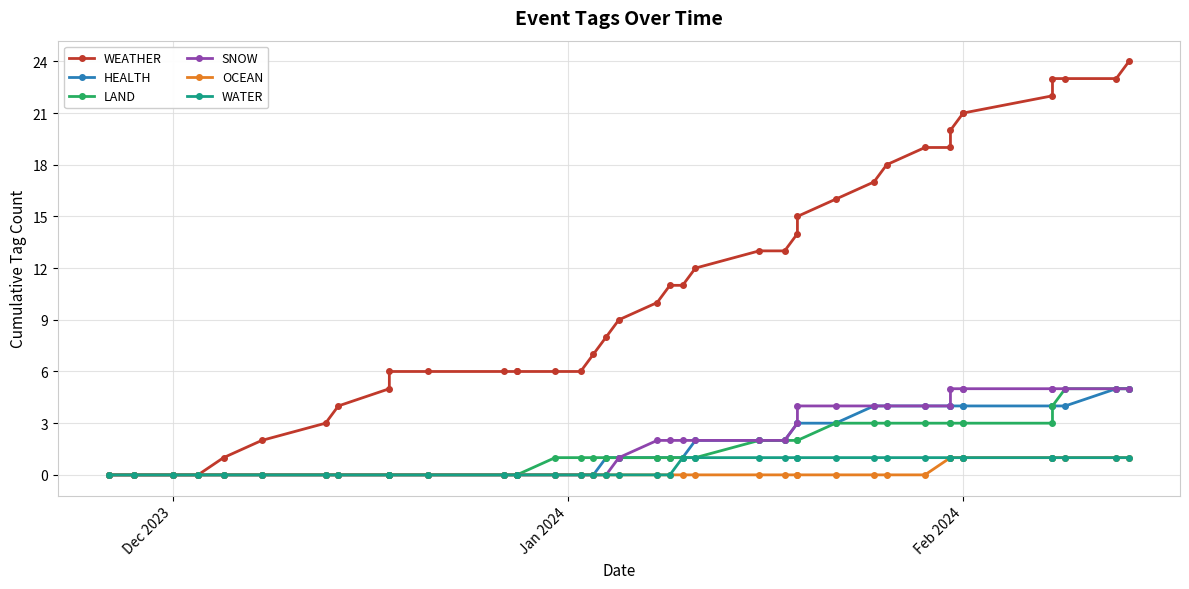

Count the number of categories in the chart.

40